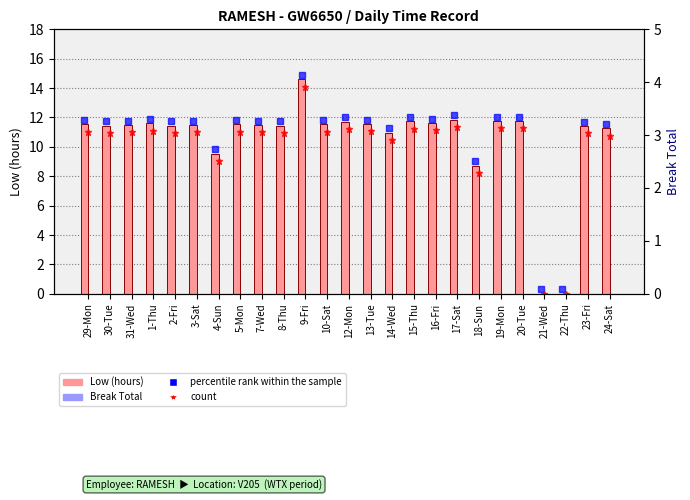

What is the difference between the highest and lowest values at 7-Wed?

11.5